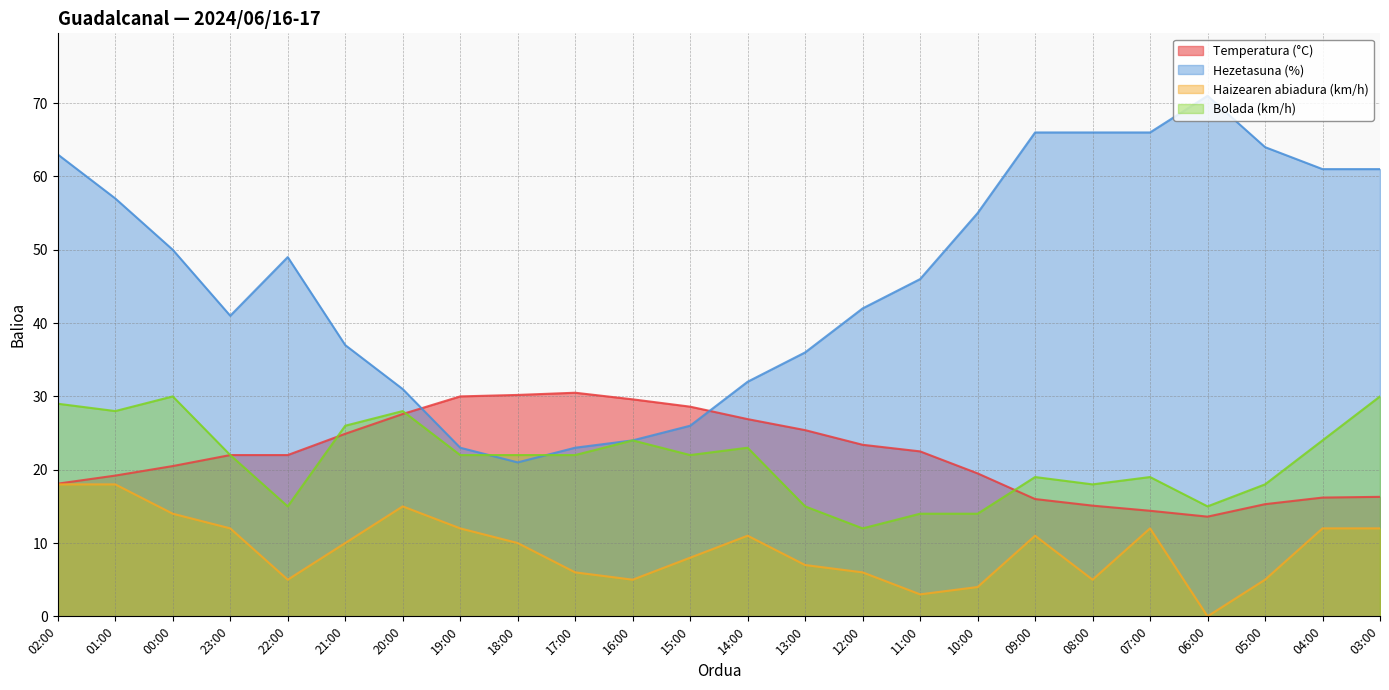

True or false: Hezetasuna (%) and Haizearen abiadura (km/h) cross at least once.

False